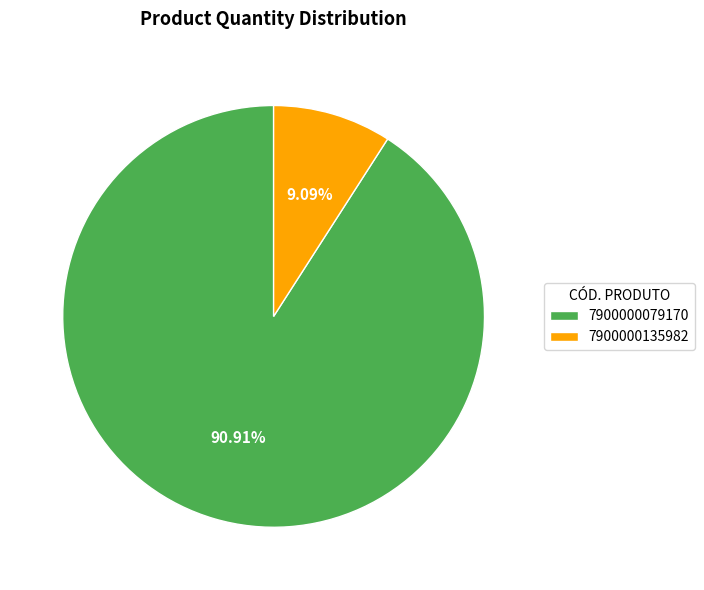

Is it true that 7900000079170 is 99% of the pie?

False